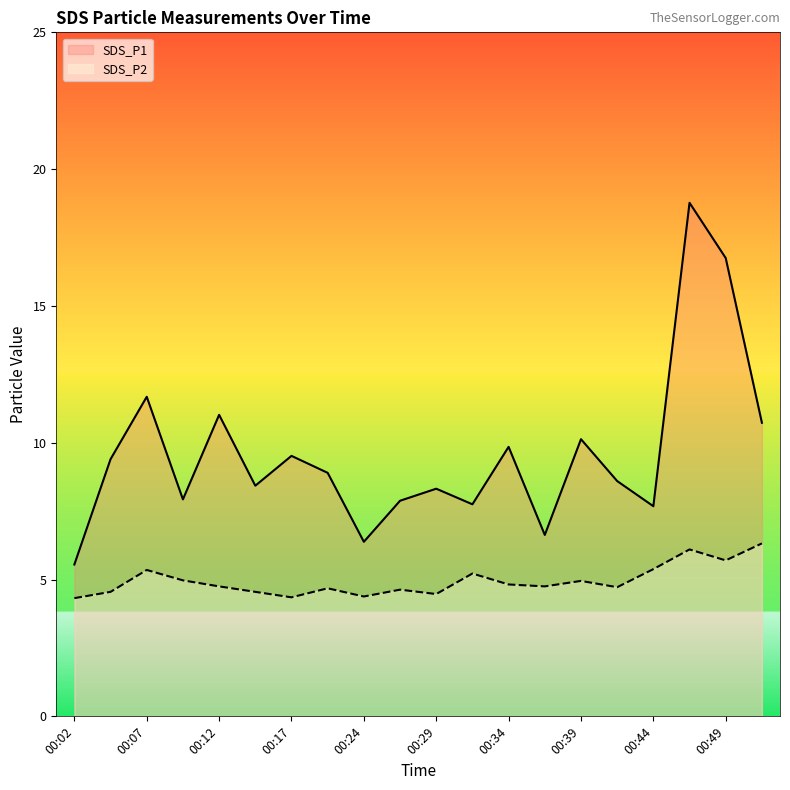

What is the minimum value shown in the chart?

4.3